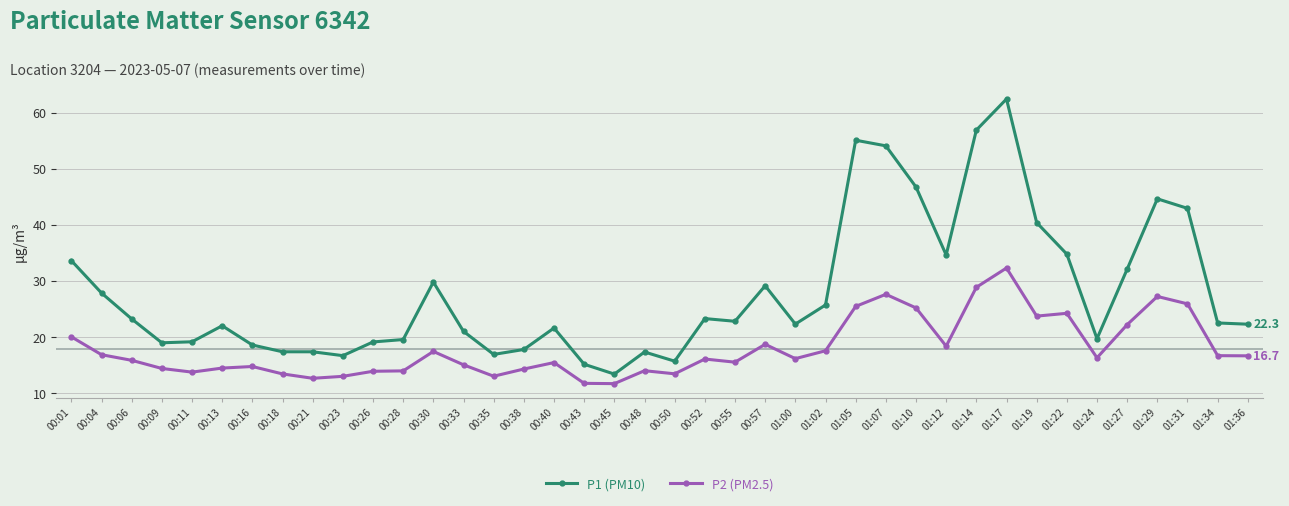

What is the sum of the P1 (PM10) values at 00:18 and 01:05?

72.5